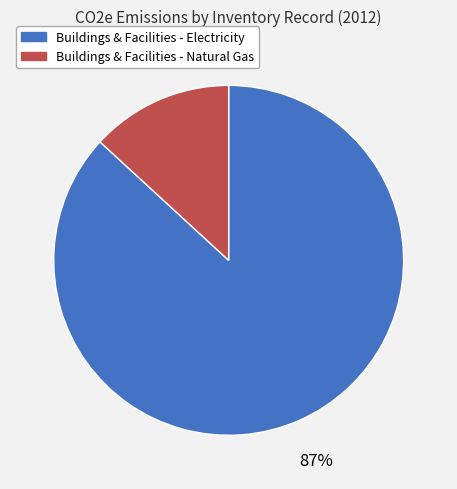

What percentage is the Buildings & Facilities - Electricity slice, to the nearest percent?

87%